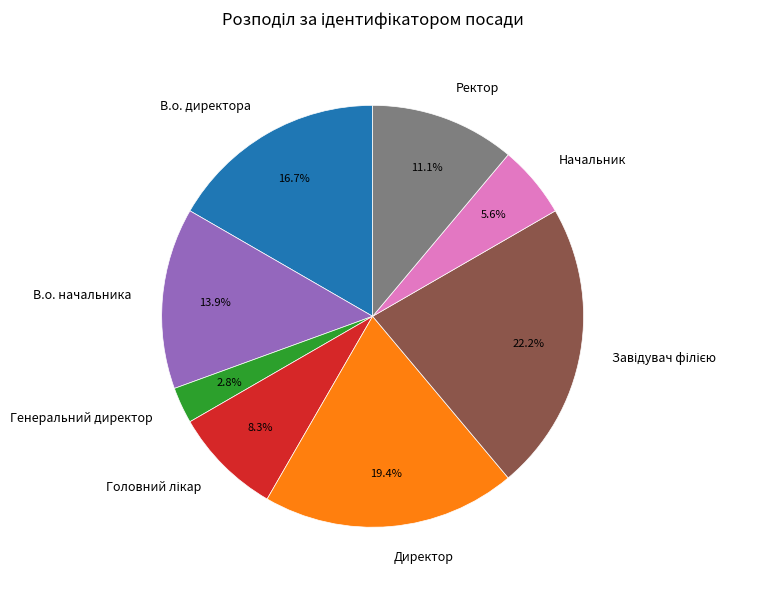

The Ректор slice represents 11% of the pie. True or false?

True